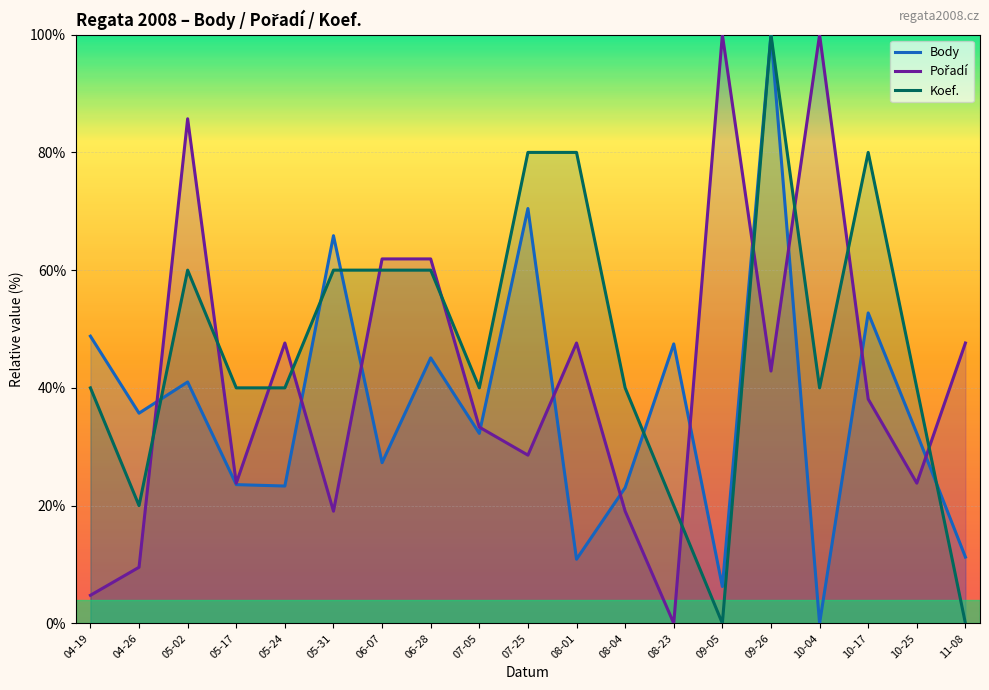

What is the greatest value displayed?

100.0